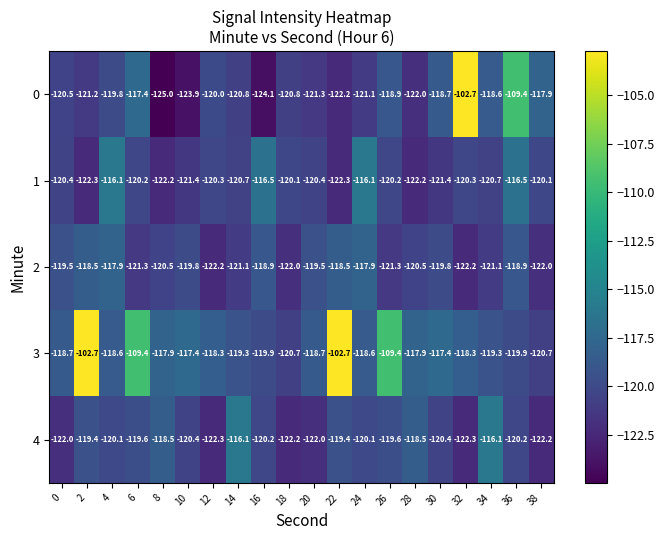

What is the sum of all 0 values?

-2386.3